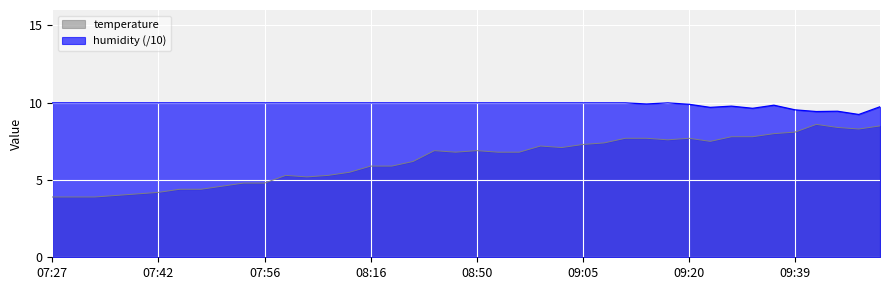

How many values in the temperature series are below 6?

17